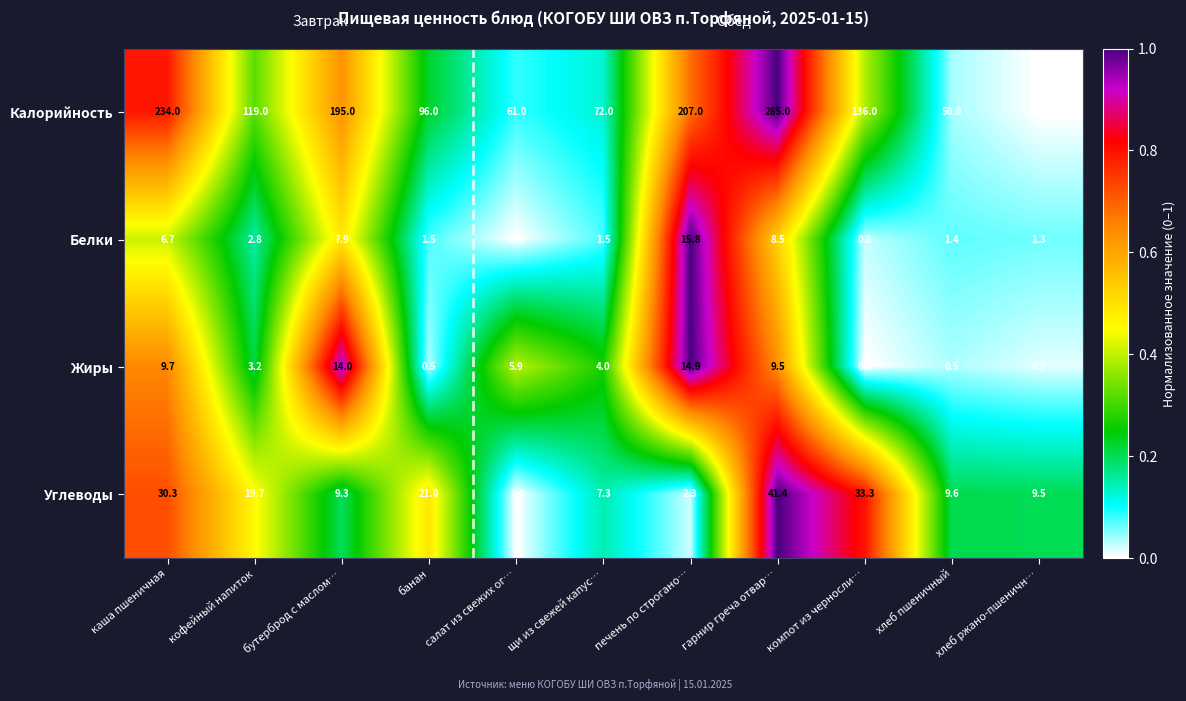

True or false: Жиры has a value of -9.5 at компот из черносли….

False